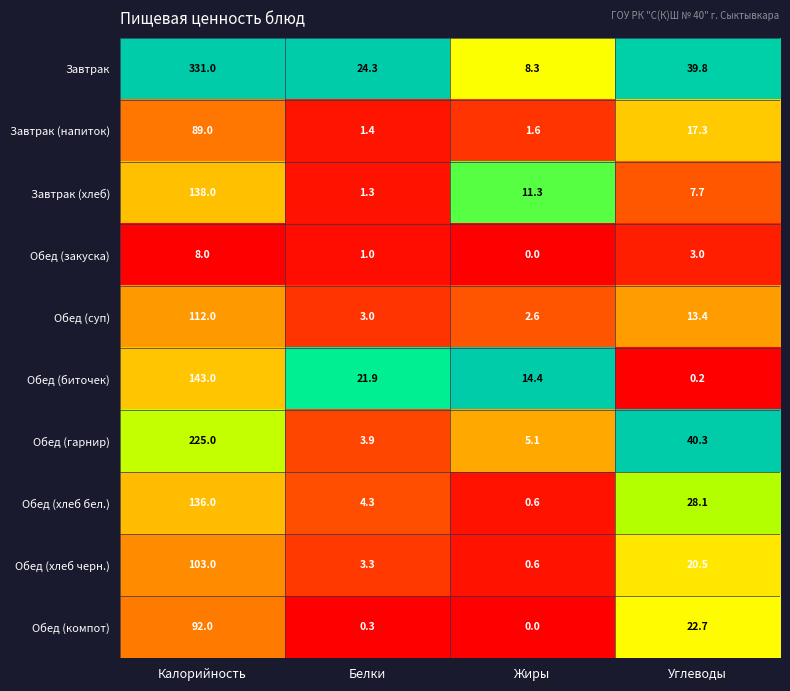

At which label does Завтрак (напиток) first exceed 17?

Калорийность